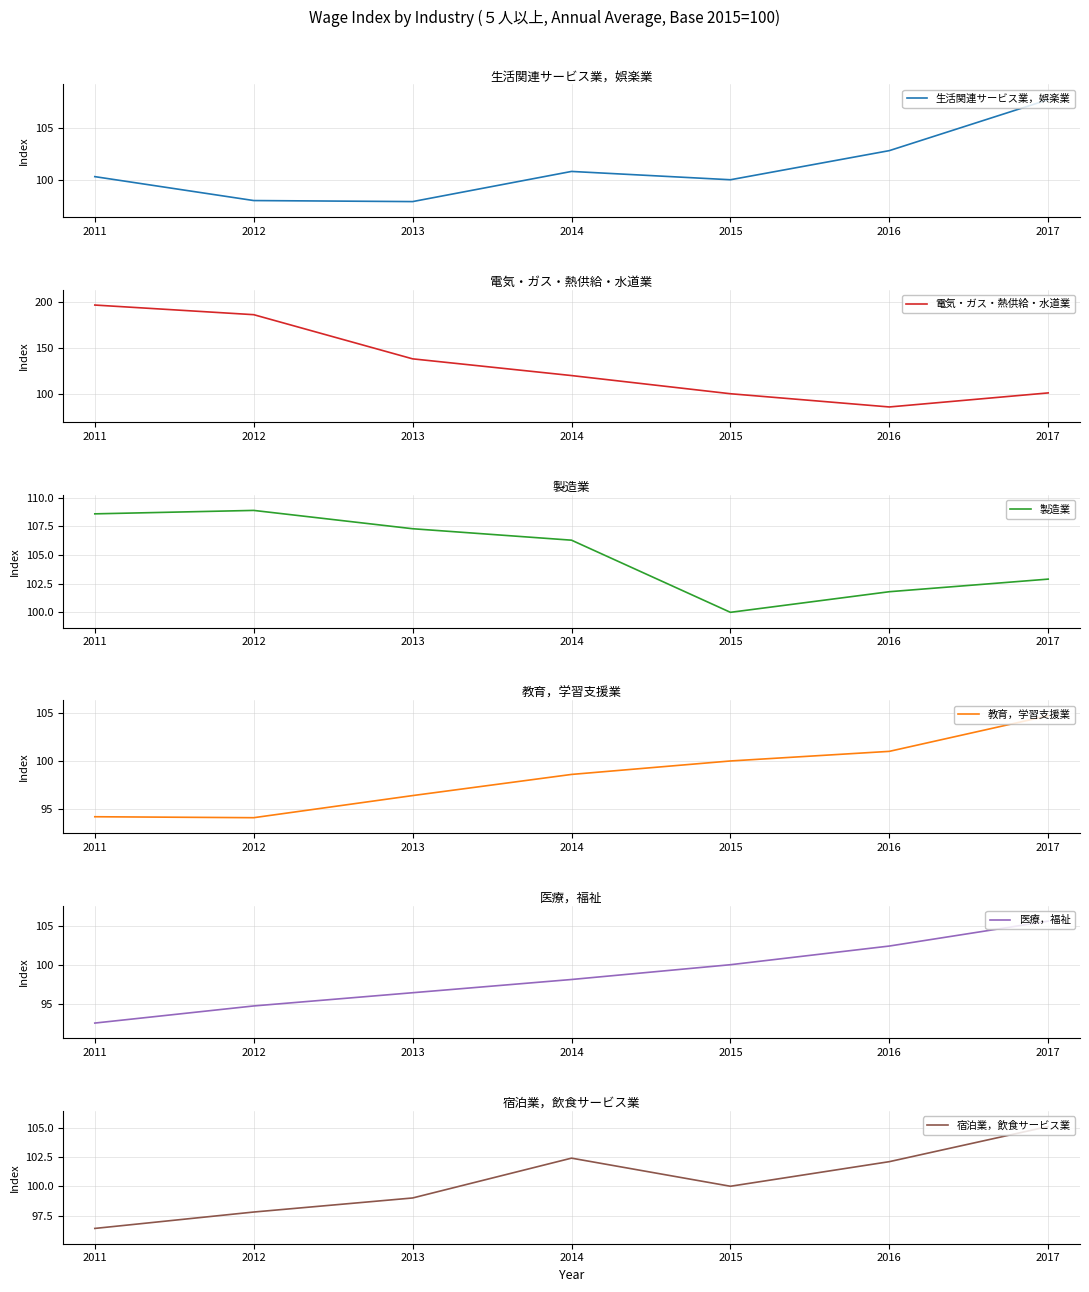

What is the difference between the 教育，学習支援業 values at 2017 and 2015?

4.7